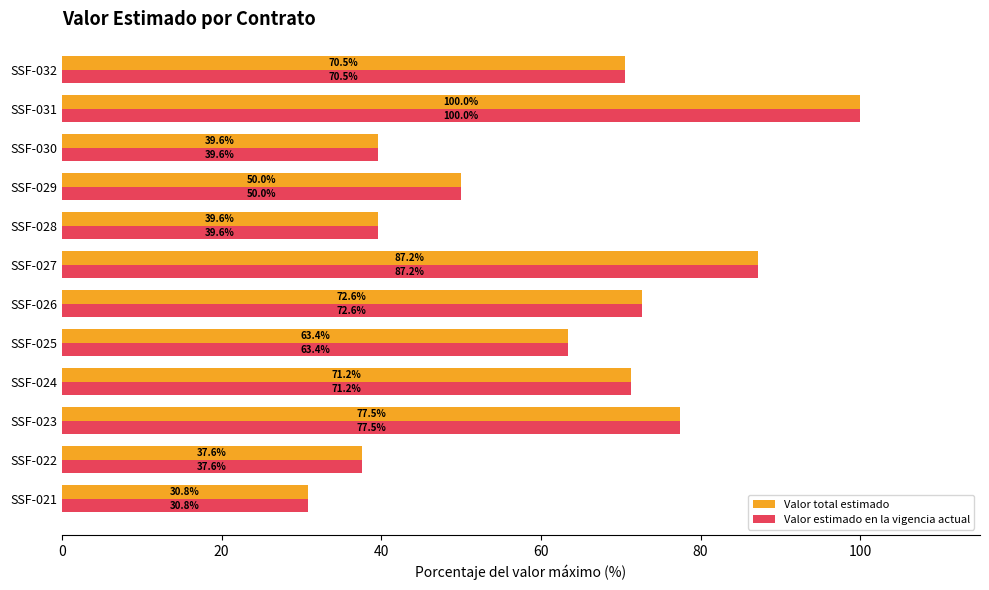

At which category is the sum across all series the highest?

SSF-031